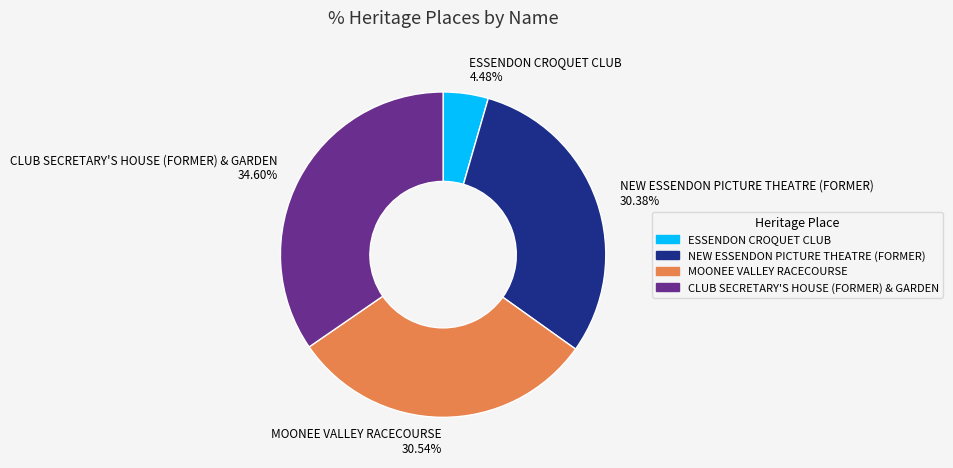

Do MOONEE VALLEY RACECOURSE 30.54% and CLUB SECRETARY'S HOUSE (FORMER) & GARDEN 34.60% together represent more than half of the pie?

Yes